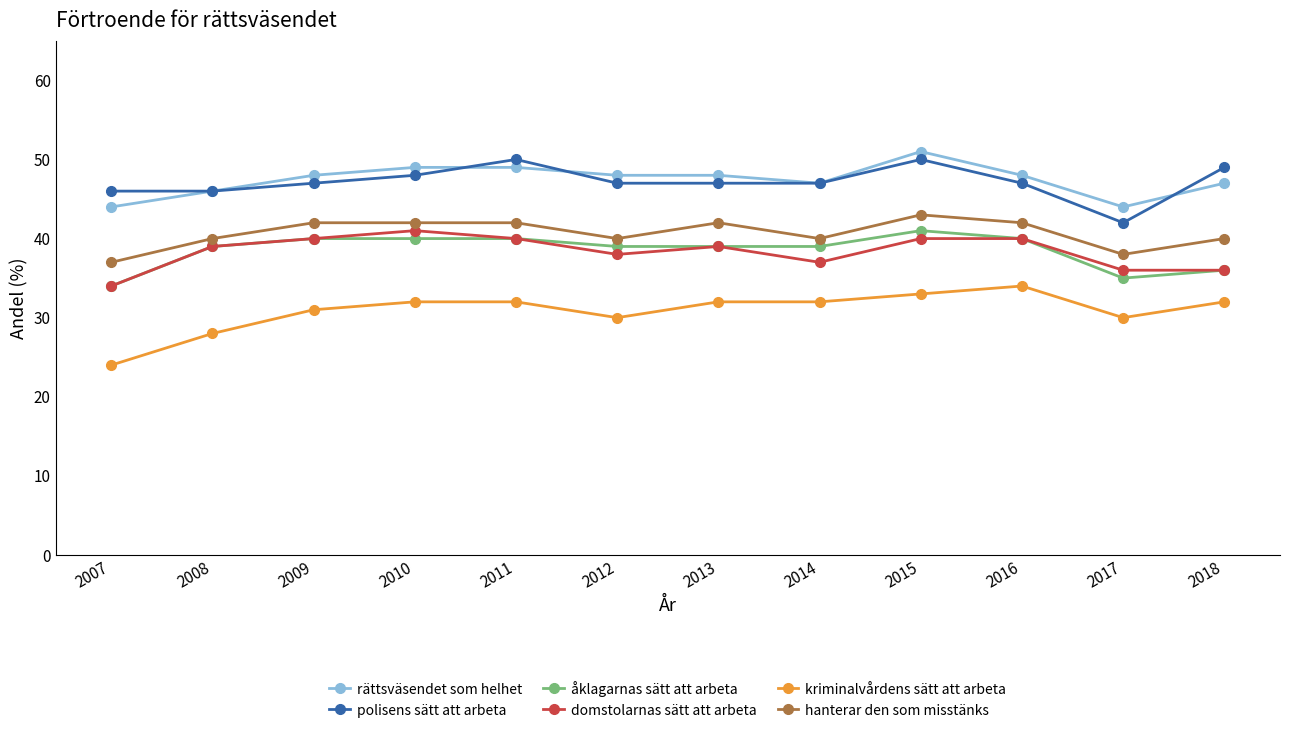

At which label does åklagarnas sätt att arbeta reach its minimum?

2007